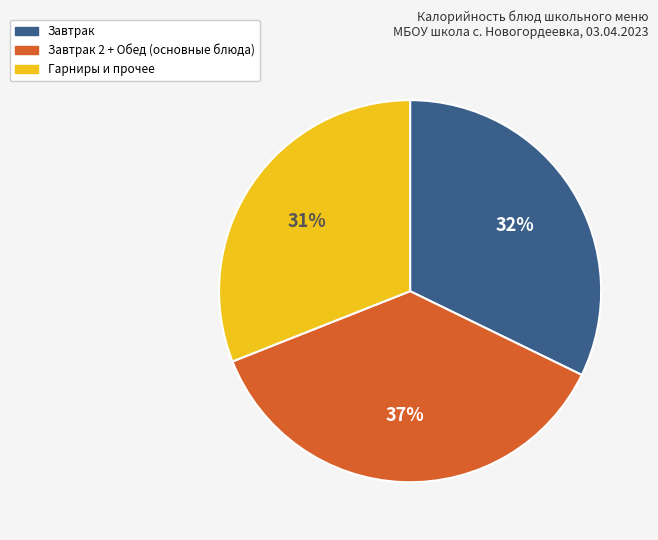

Does any single category account for the majority?

No